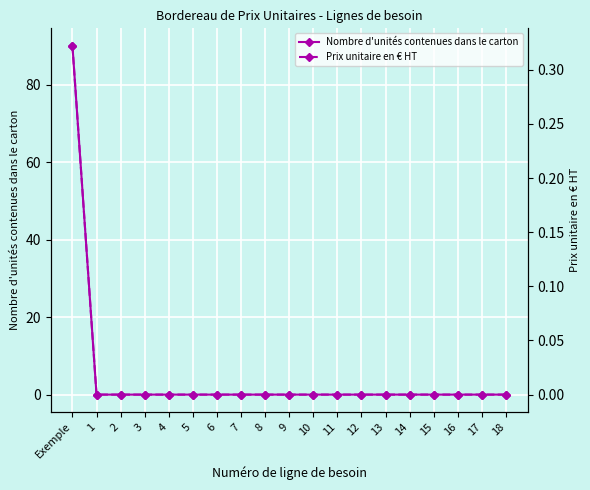

Reading left to right, list all the values displayed in this chart.

Nombre d'unités contenues dans le carton: 90.0	0.0	0.0	0.0	0.0	0.0	0.0	0.0	0.0	0.0	0.0	0.0	0.0	0.0	0.0	0.0	0.0	0.0	0.0
Prix unitaire en € HT: 0.3	0.0	0.0	0.0	0.0	0.0	0.0	0.0	0.0	0.0	0.0	0.0	0.0	0.0	0.0	0.0	0.0	0.0	0.0